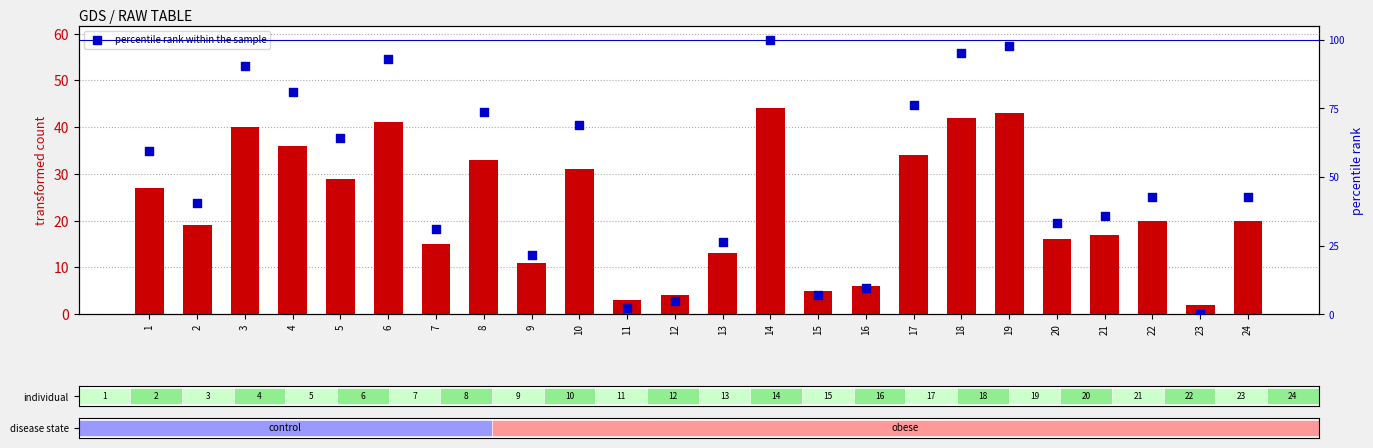

What is the total value across all series at 10?

100.0